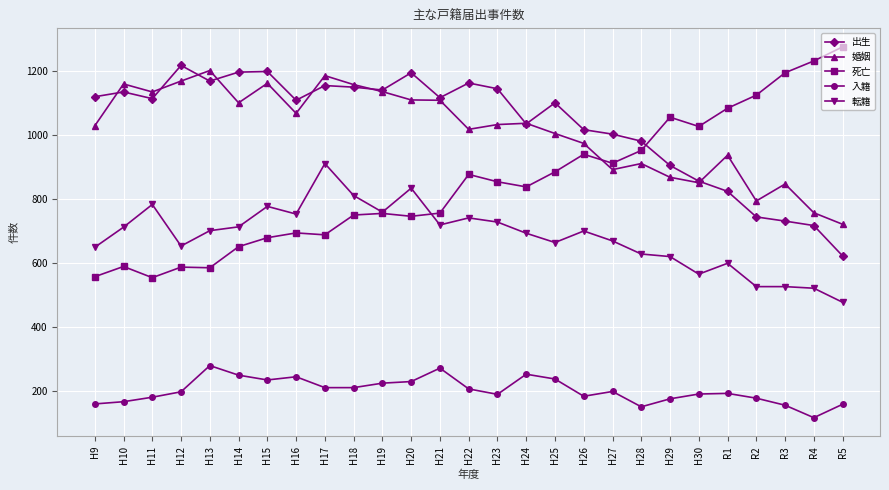

How many distinct data groups are displayed?

5